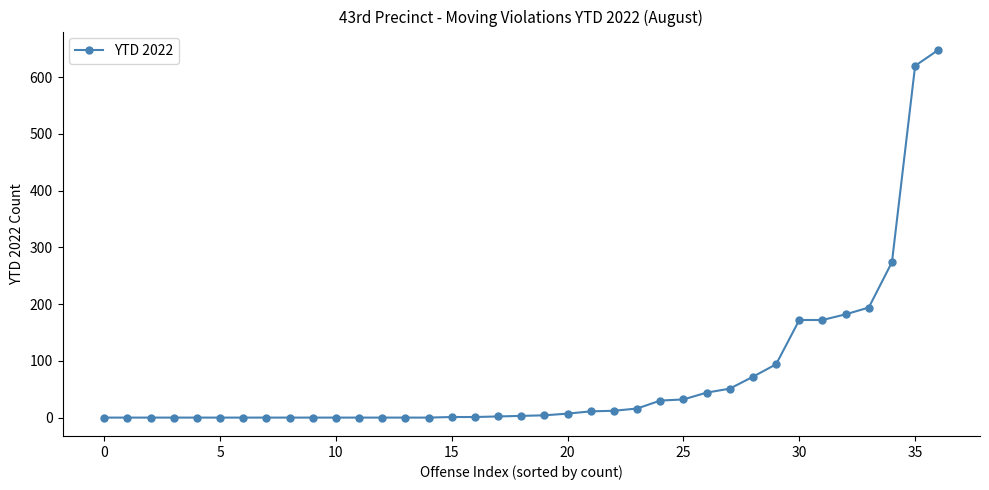

How many lines are shown in the chart?

1